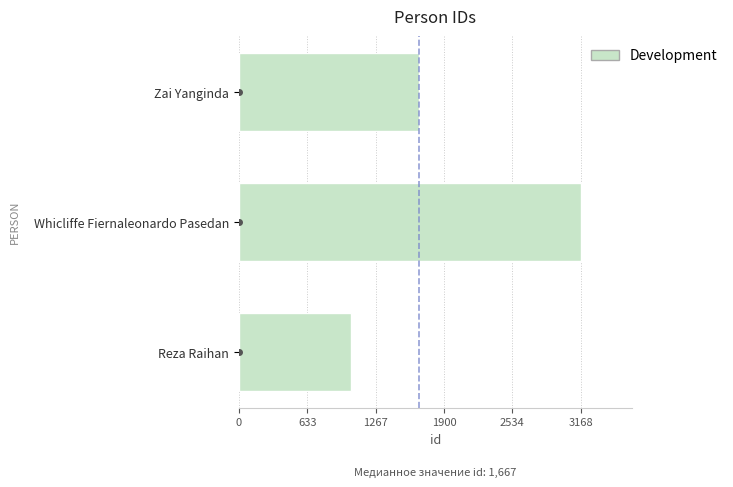

What is the difference between the maximum and second lowest values?

1501